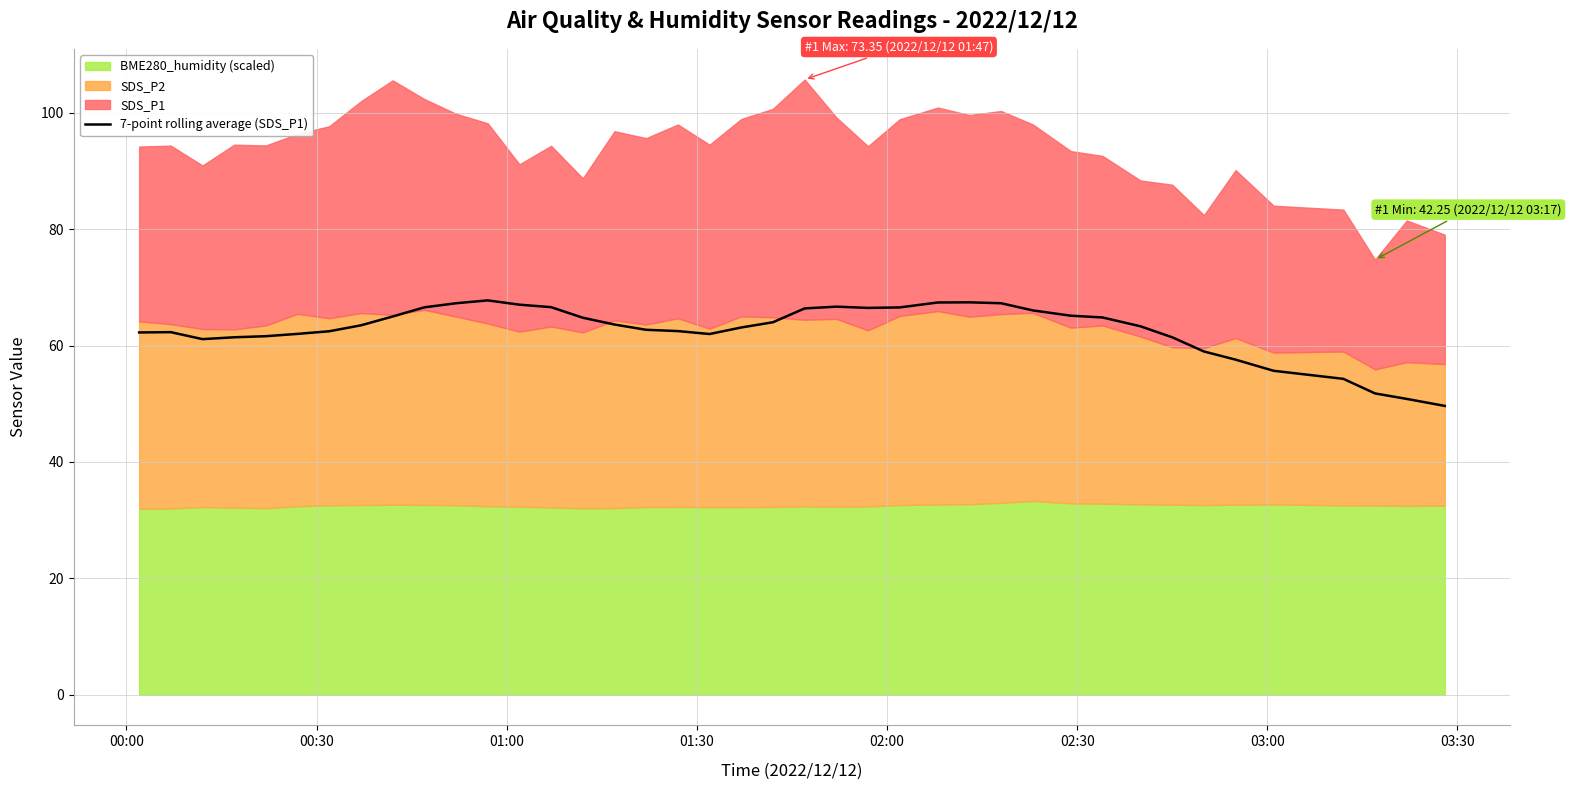

What is the highest value of the 7-point rolling average (SDS_P1) series?

67.8